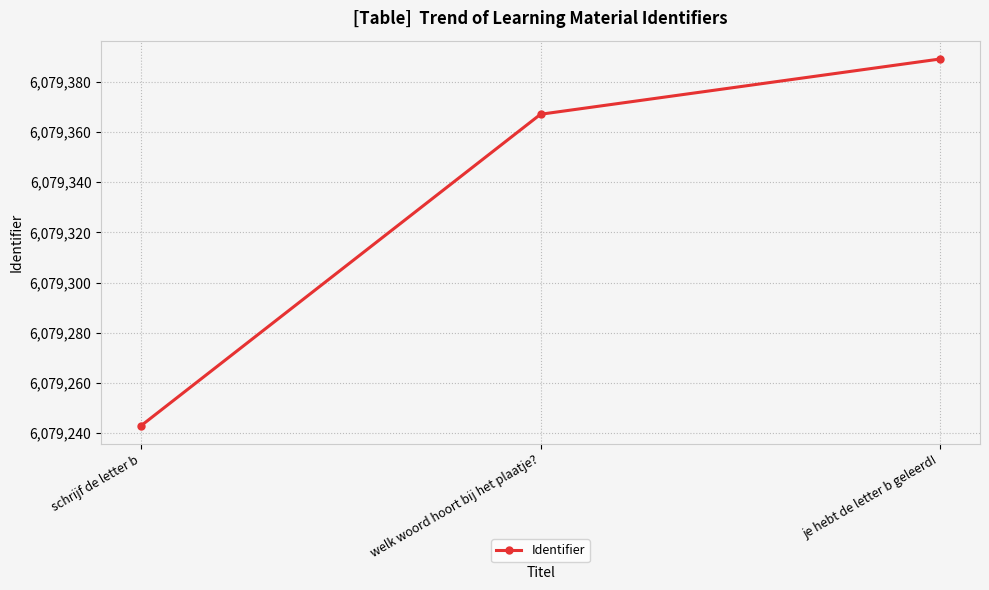

What is the difference between the values at je hebt de letter b geleerd! and welk woord hoort bij het plaatje??

22